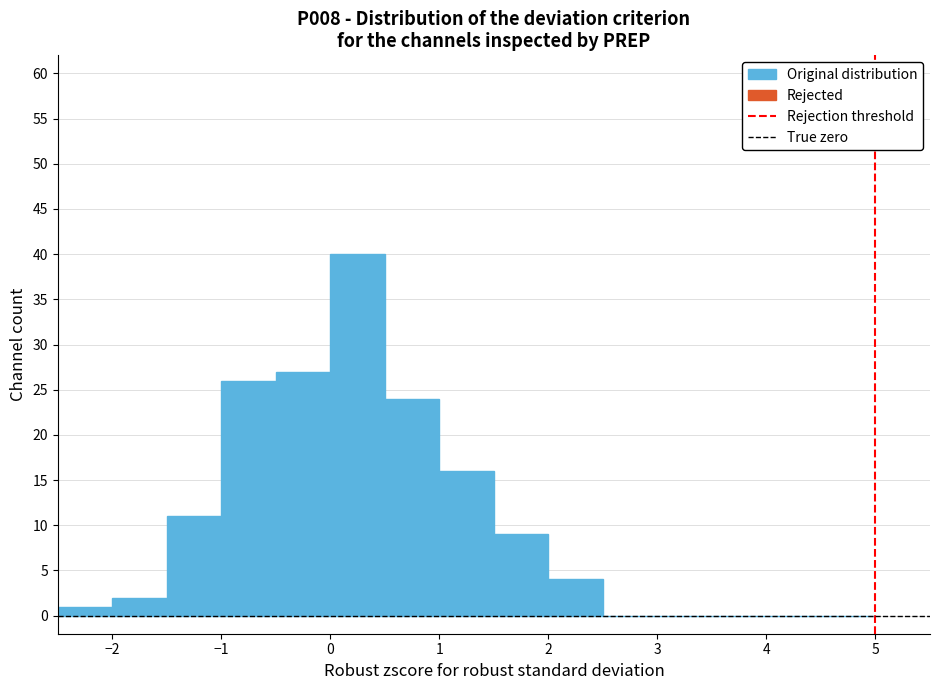

Reading left to right, list every bar in this chart as the range it spans on the x-axis followed by its height. The values are not printed on the chart, so give them approximately, as read against the axis.

-2.5 to -2.0: 1
-2.0 to -1.5: 2
-1.5 to -1.0: 11
-1.0 to -0.5: 26
-0.5 to 0.0: 27
0.0 to 0.5: 40
0.5 to 1.0: 24
1.0 to 1.5: 16
1.5 to 2.0: 9
2.0 to 2.5: 4
2.5 to 3.0: 0
3.0 to 3.5: 0
3.5 to 4.0: 0
4.0 to 4.5: 0
4.5 to 5.0: 0